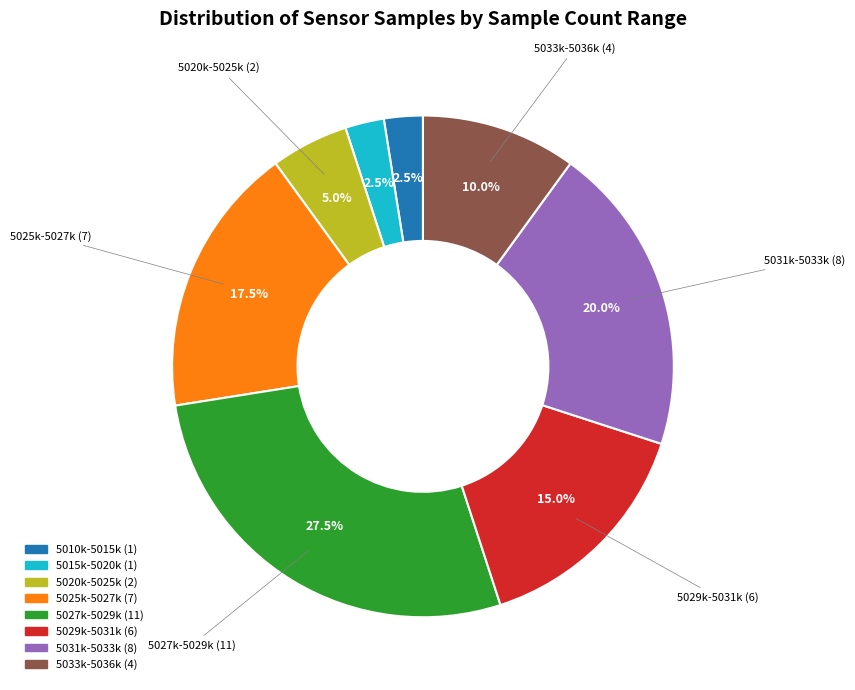

Does any single category account for the majority?

No